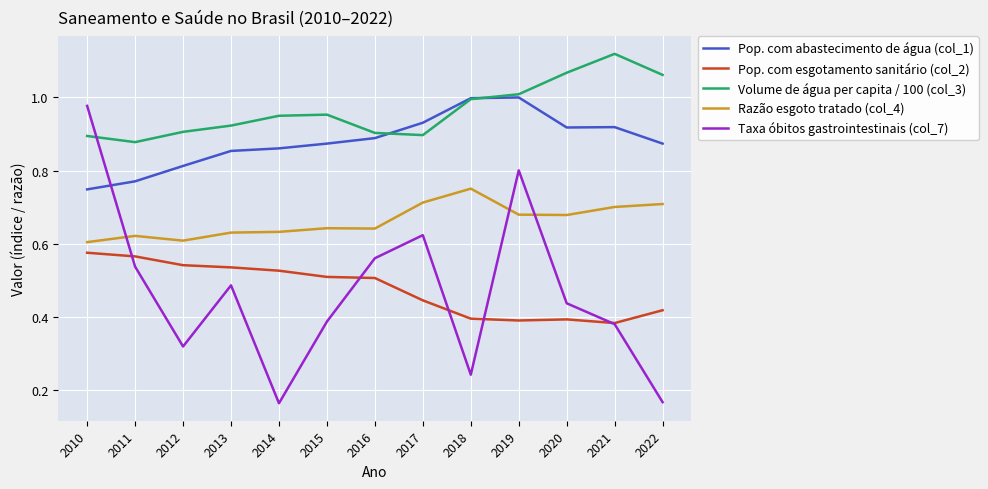

The value of Volume de água per capita / 100 (col_3) at 2019 is 0.5. True or false?

False